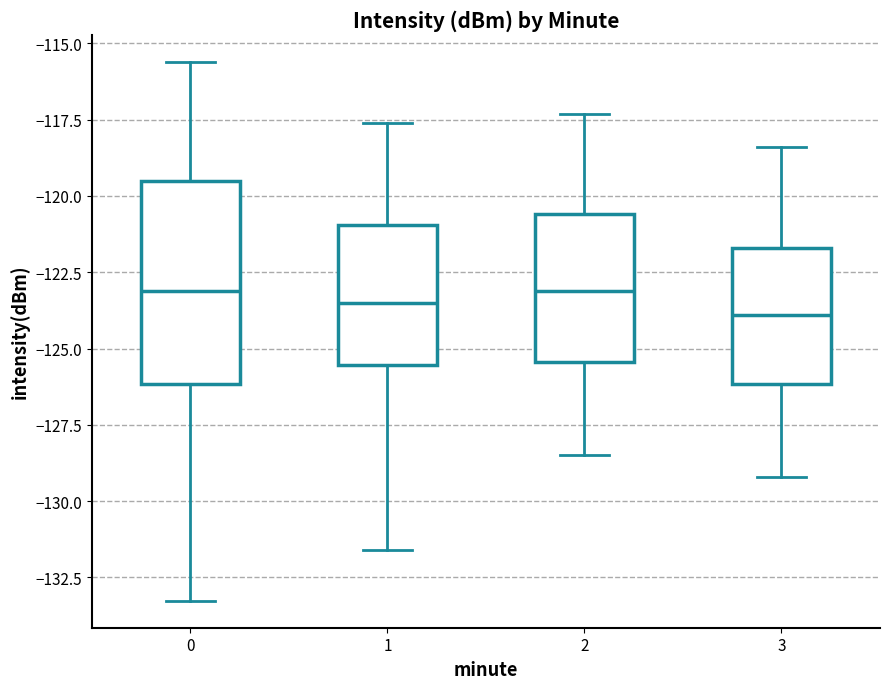

Reading left to right, transcribe this box plot: for each box, give where its median line is, the range the box spans, and where its two whiskers end, as read against the y-axis. The values are not printed on the chart, so give them approximately, as read against the axis.

0: median -123.0, box -126.0 to -119.5, whiskers -133.5 to -115.5
1: median -123.5, box -125.5 to -121.0, whiskers -131.5 to -117.5
2: median -123.0, box -125.5 to -120.5, whiskers -128.5 to -117.5
3: median -124.0, box -126.0 to -121.5, whiskers -129.0 to -118.5